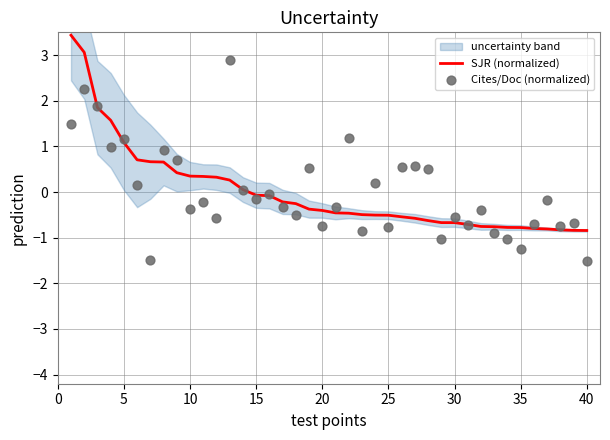

Which series has the largest Y range (max minus min)?

Cites/Doc (normalized)